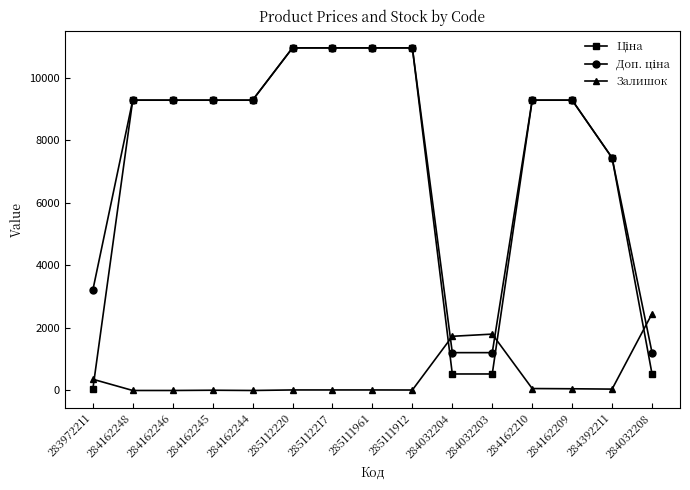

How many lines are shown in the chart?

3